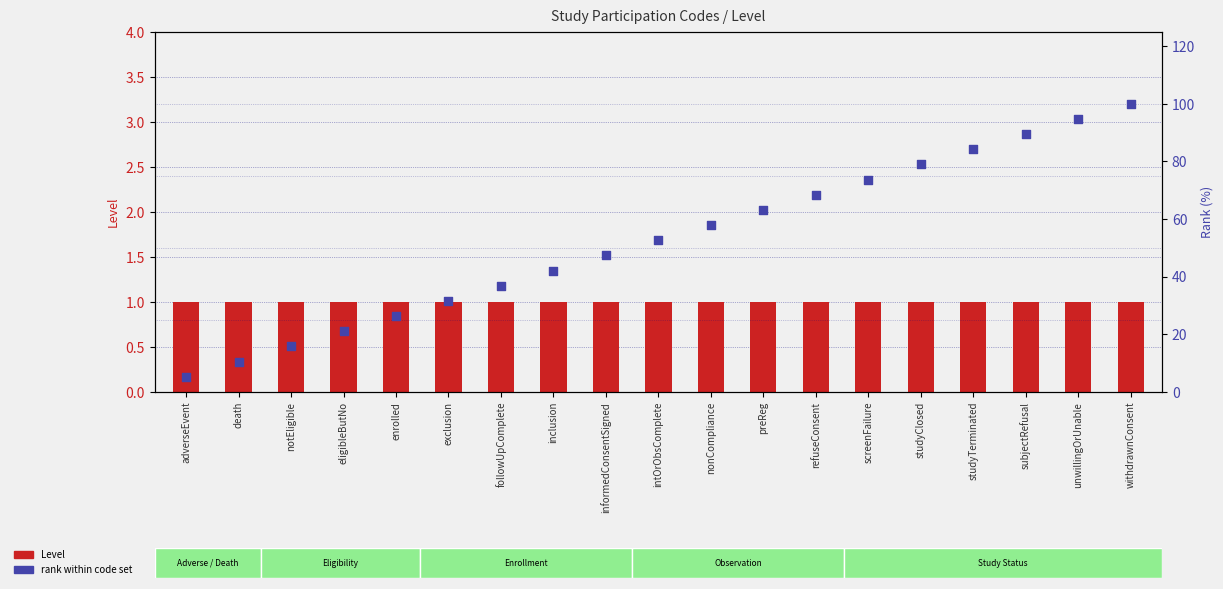

What are all the series names shown in the legend?

Level, rank within code set